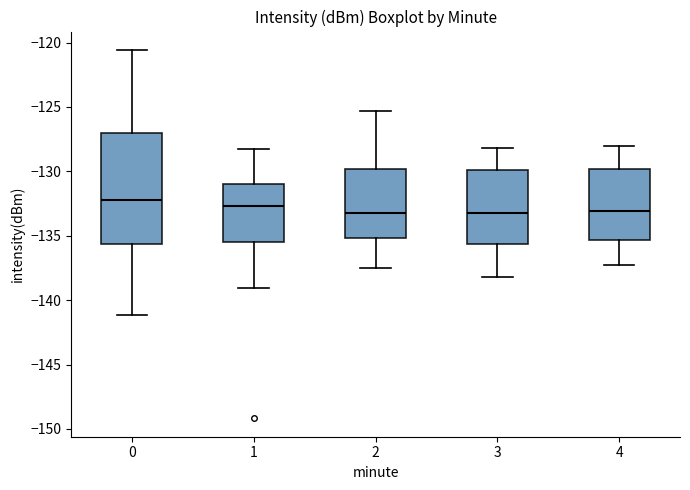

Which box is the tallest, from its lower edge to its upper edge?

0